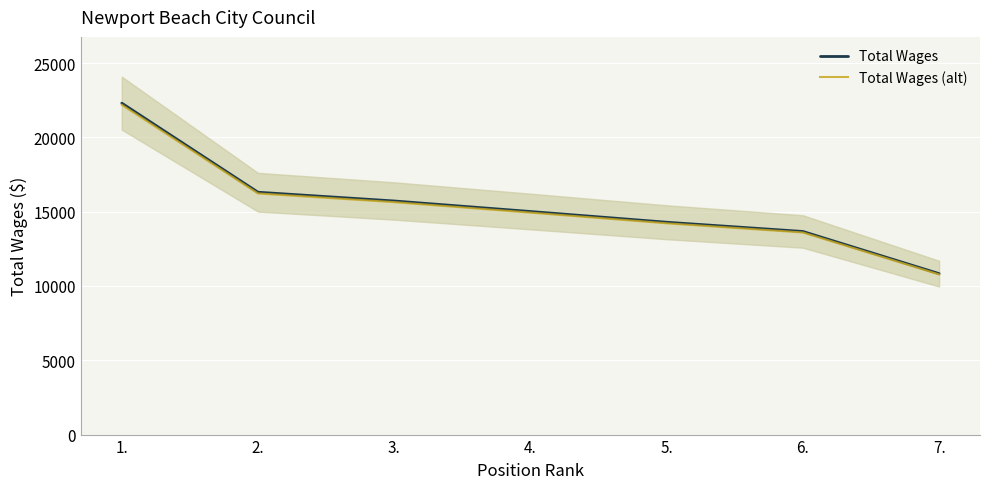

Which label corresponds to the smallest value in the chart?

7.